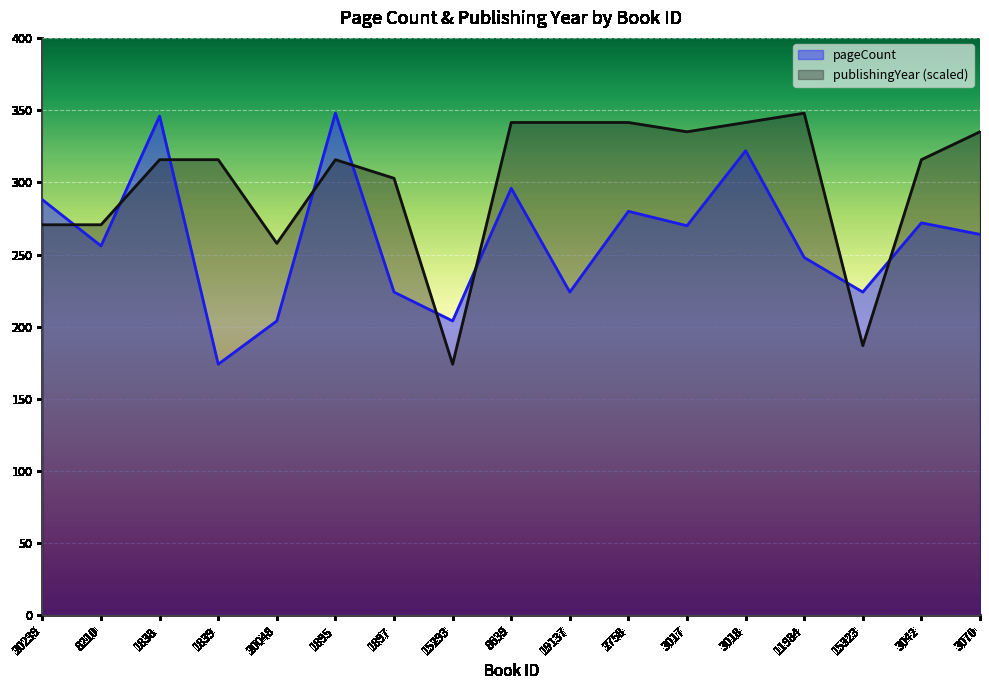

What position from the right is 15293?

10